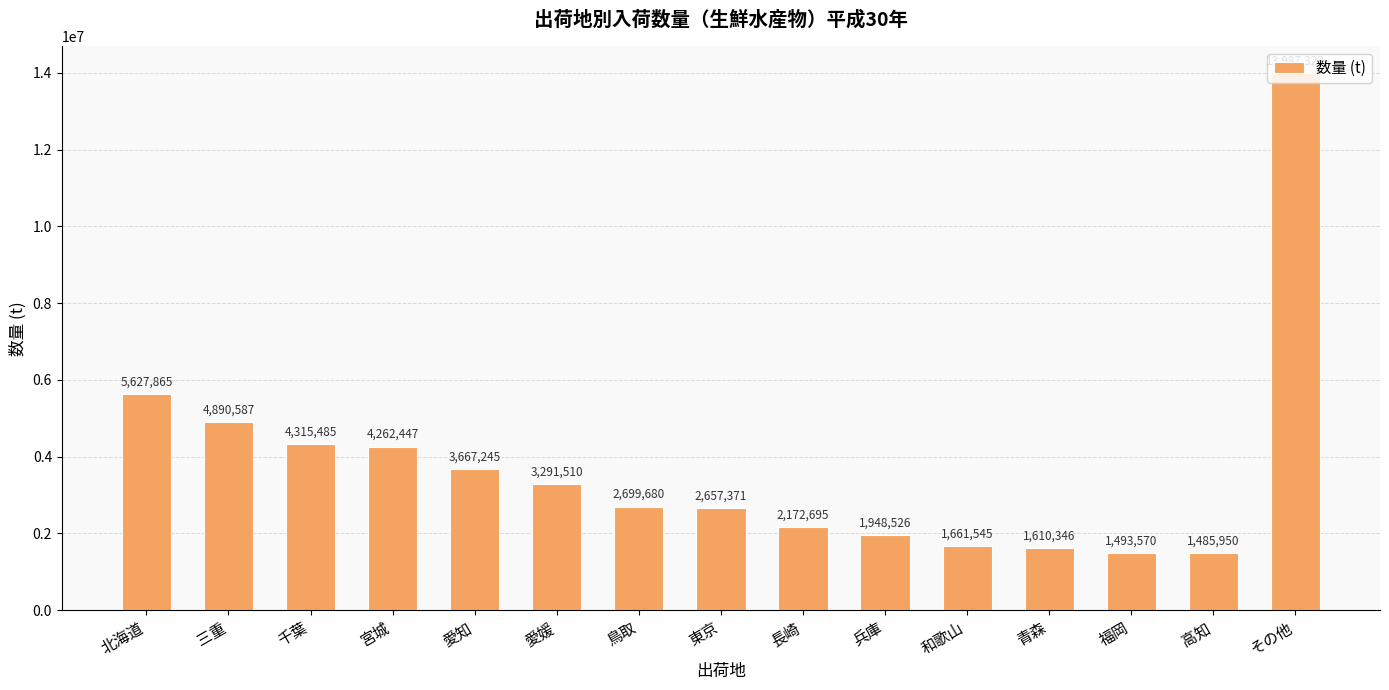

Reading right to left, extract all data points from this chart.

13987323	1485950	1493570	1610346	1661545	1948526	2172695	2657371	2699680	3291510	3667245	4262447	4315485	4890587	5627865